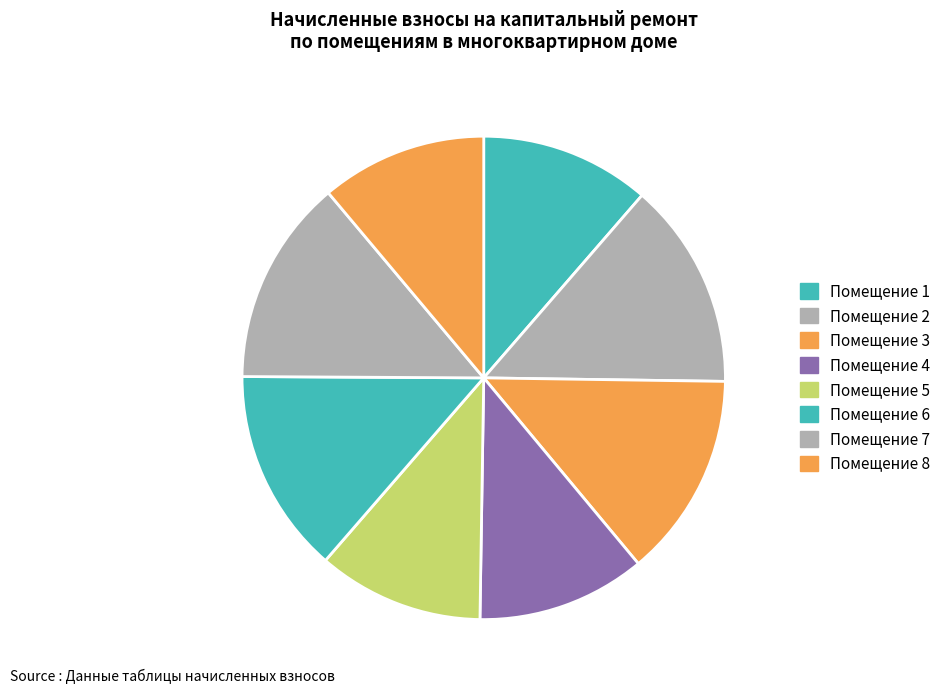

Rank the categories by value from highest to lowest.

2, 7, 3, 6, 1, 4, 5, 8